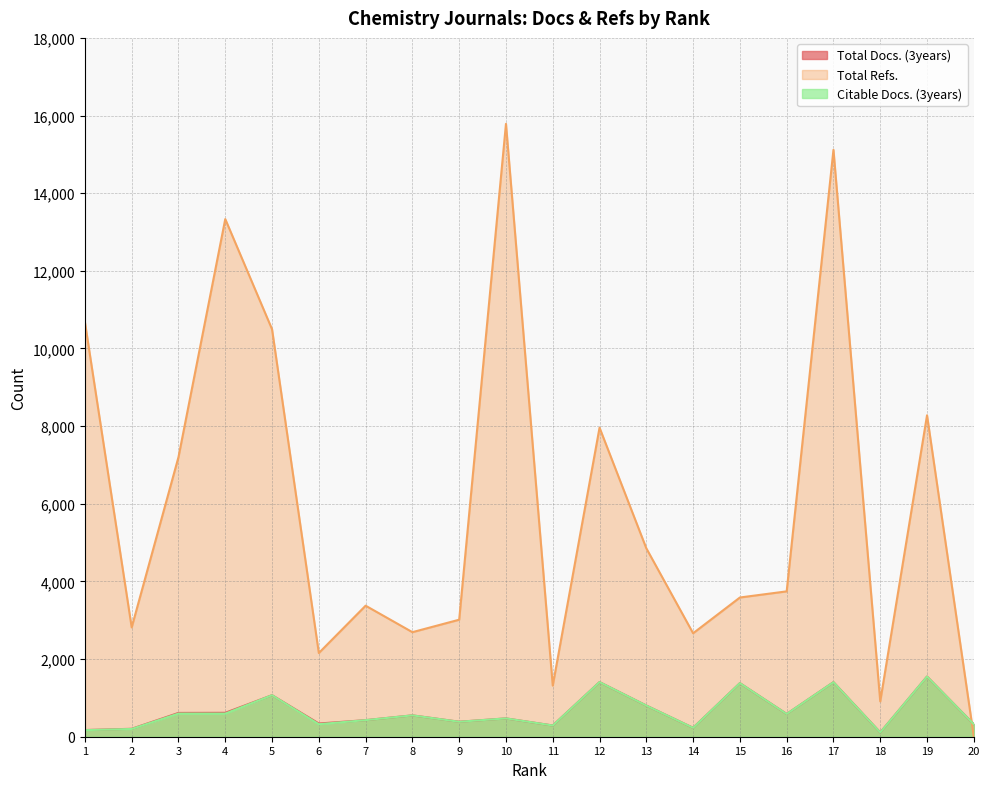

What is the sum of all Total Docs. (3years) values?

12931